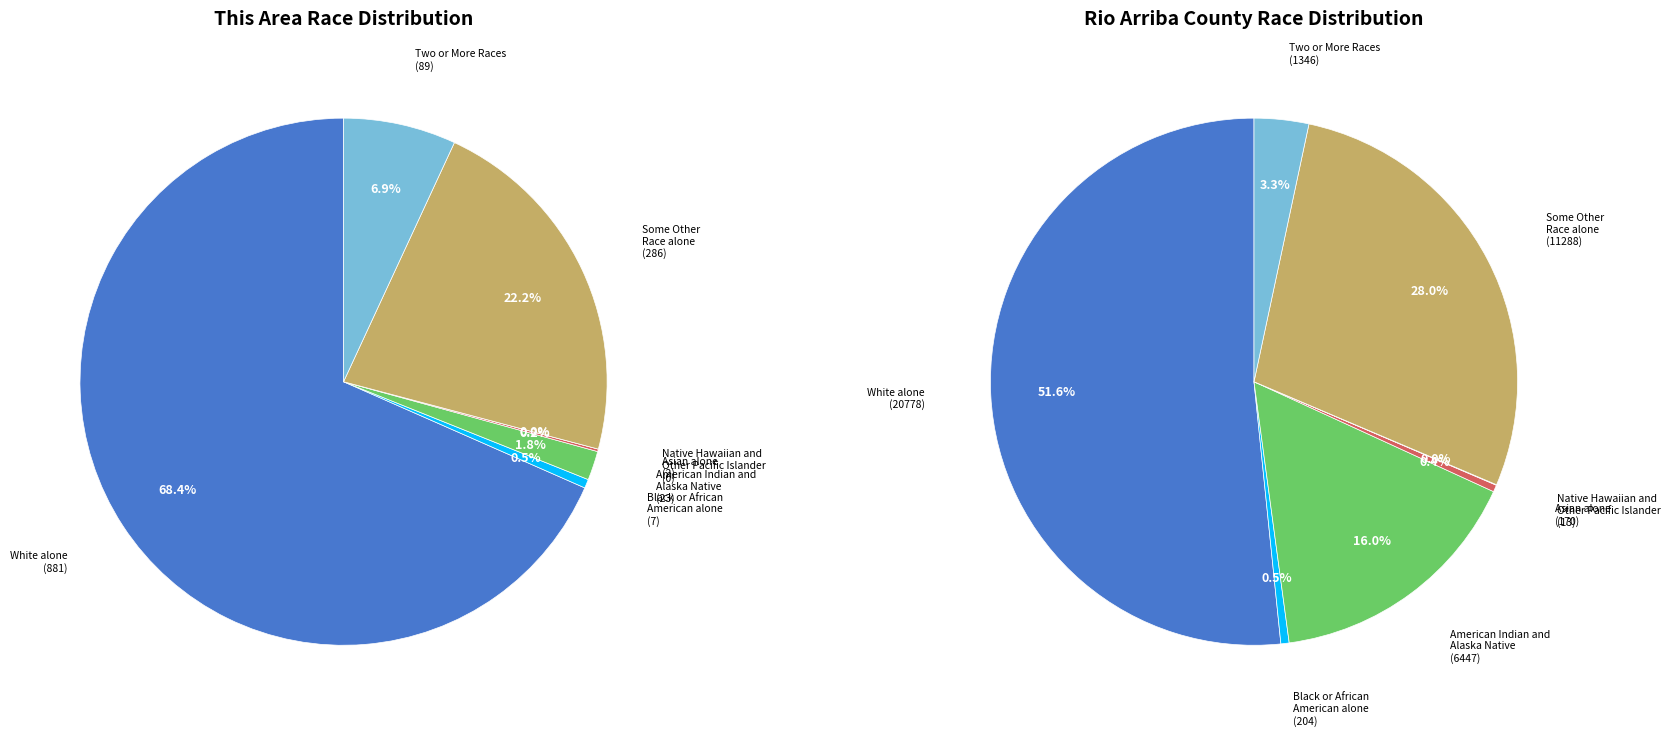

How many segments does this pie chart have?

7